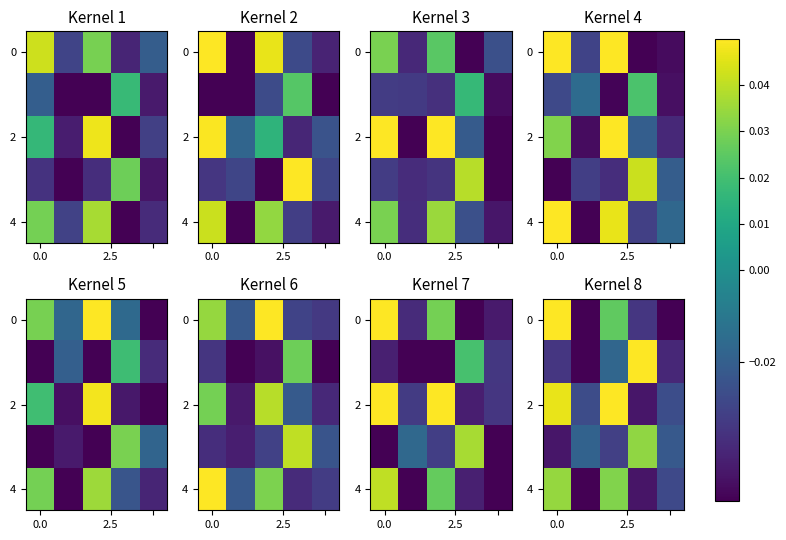

Which series has the largest total across all categories?

2